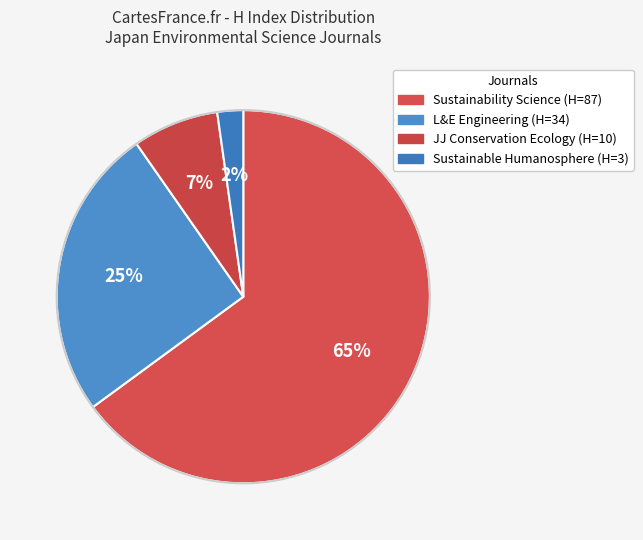

How many segments does this pie chart have?

4